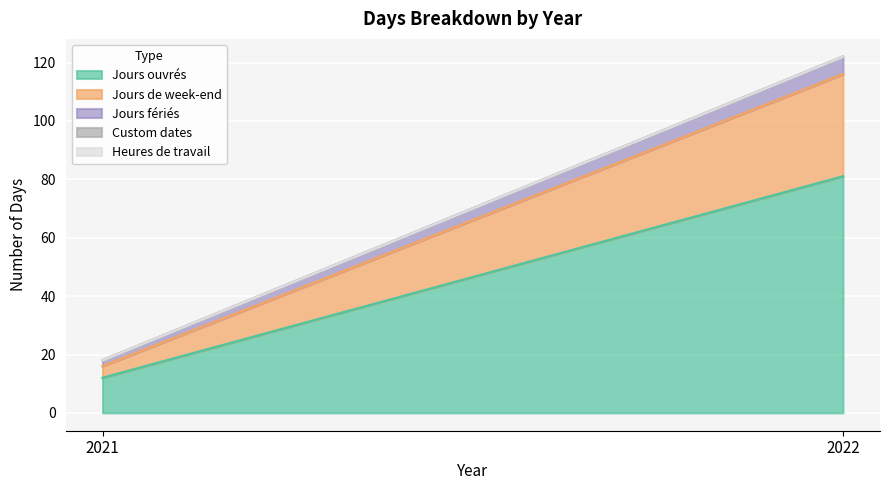

What is the value of the Jours de week-end point at the 1st from the left?

4